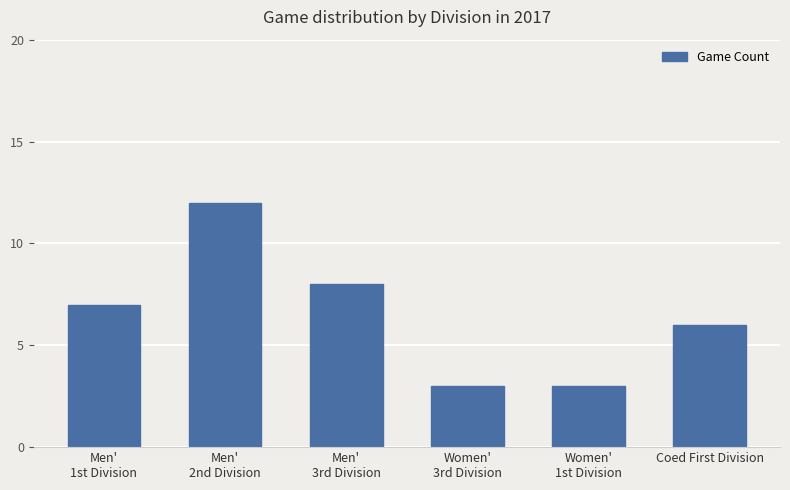

What position from the right is Men'
1st Division?

6